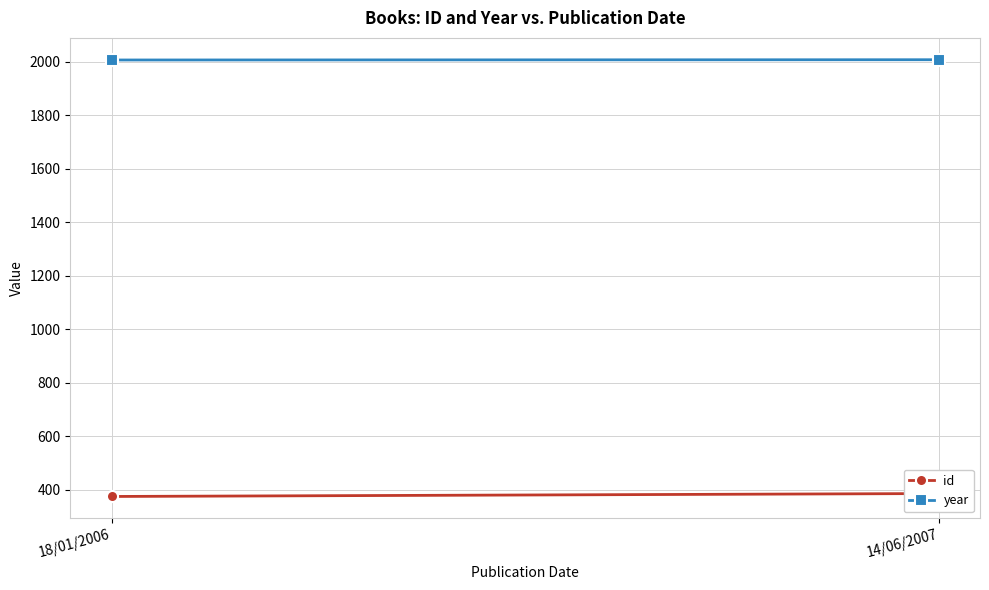

At which category is the sum across all series the highest?

14/06/2007